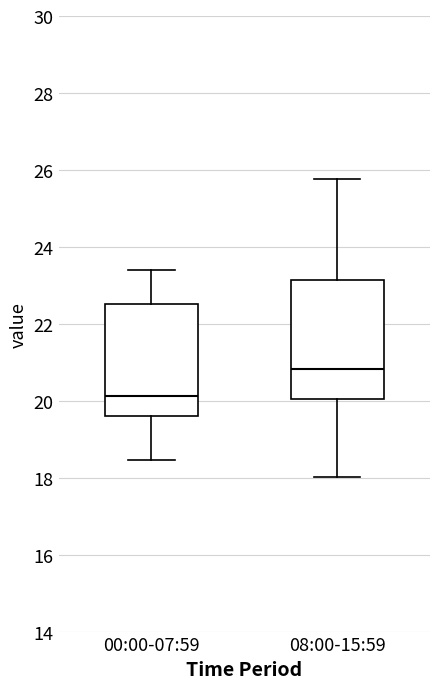

Reading left to right, read every box against the y-axis: the position of its median line, the range the box covers, and the ends of its whiskers. The values are not printed on the chart, so give them approximately, as read against the axis.

00:00-07:59: median 20.2, box 19.6 to 22.6, whiskers 18.4 to 23.4
08:00-15:59: median 20.8, box 20.0 to 23.2, whiskers 18.0 to 25.8